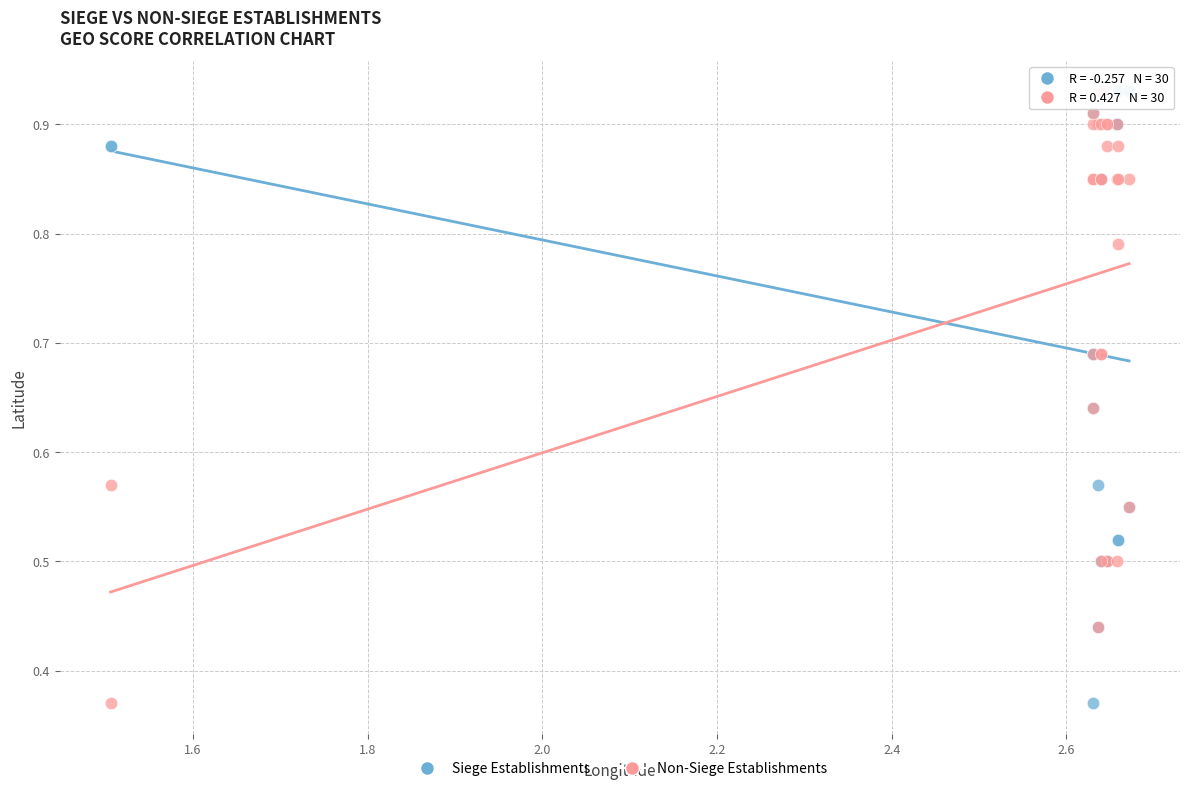

What is the X range (max minus min) for the scatter plot?

1.2